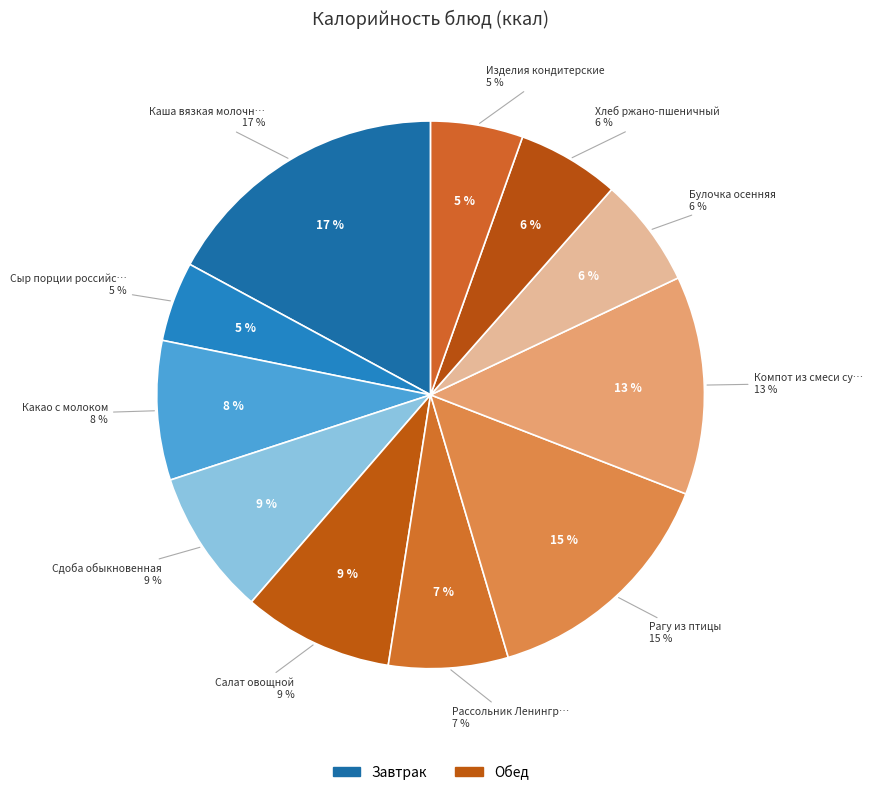

Which slice is the largest?

Каша вязкая молочная из риса